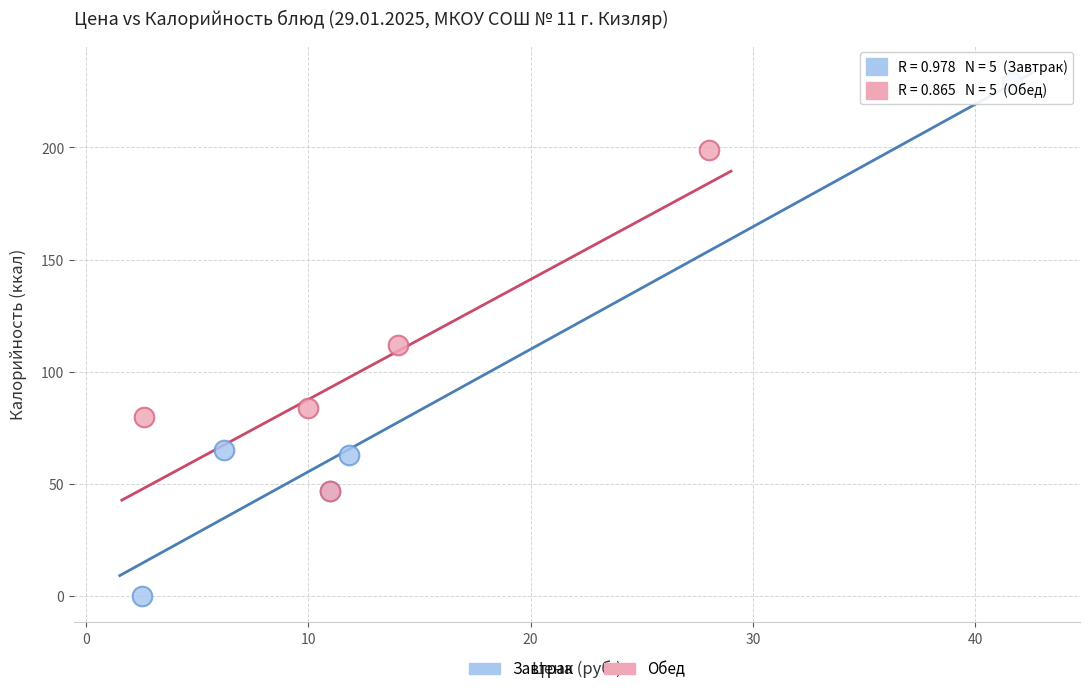

Which series has the widest spread of Y values?

Завтрак